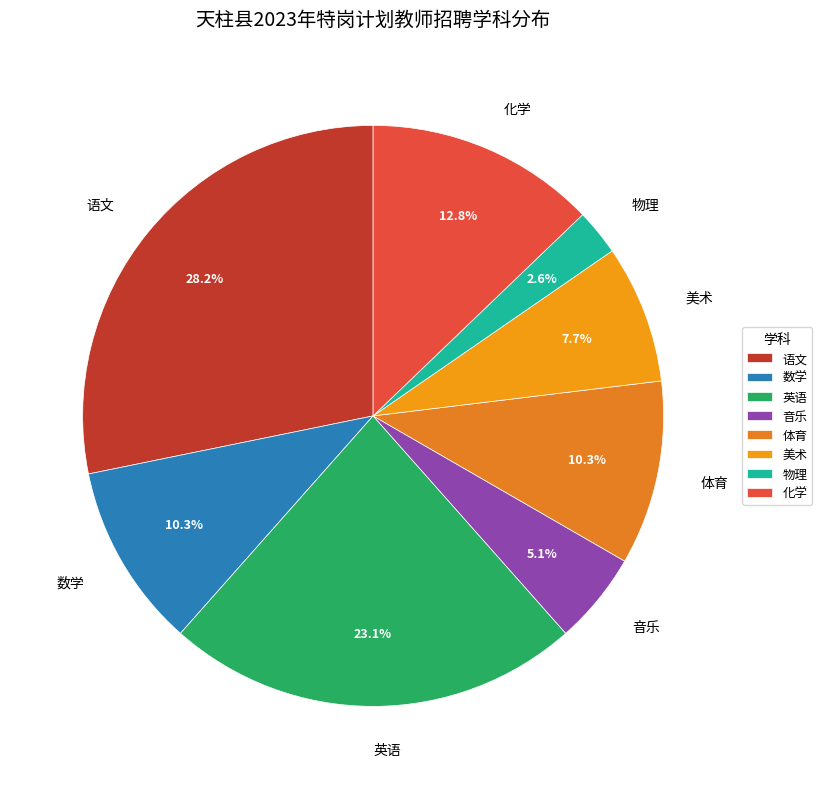

Does 物理 account for over 50% of the chart?

No